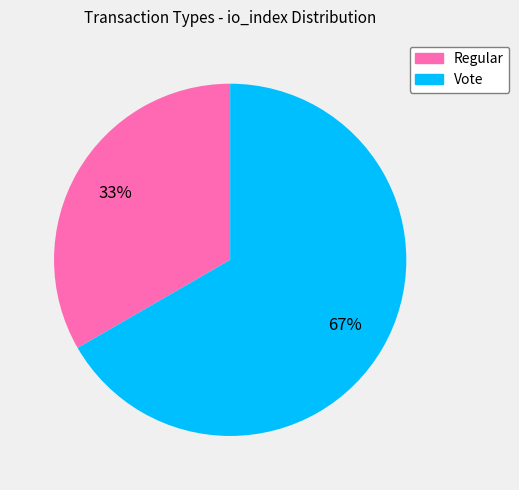

How many slices are in this pie chart?

2